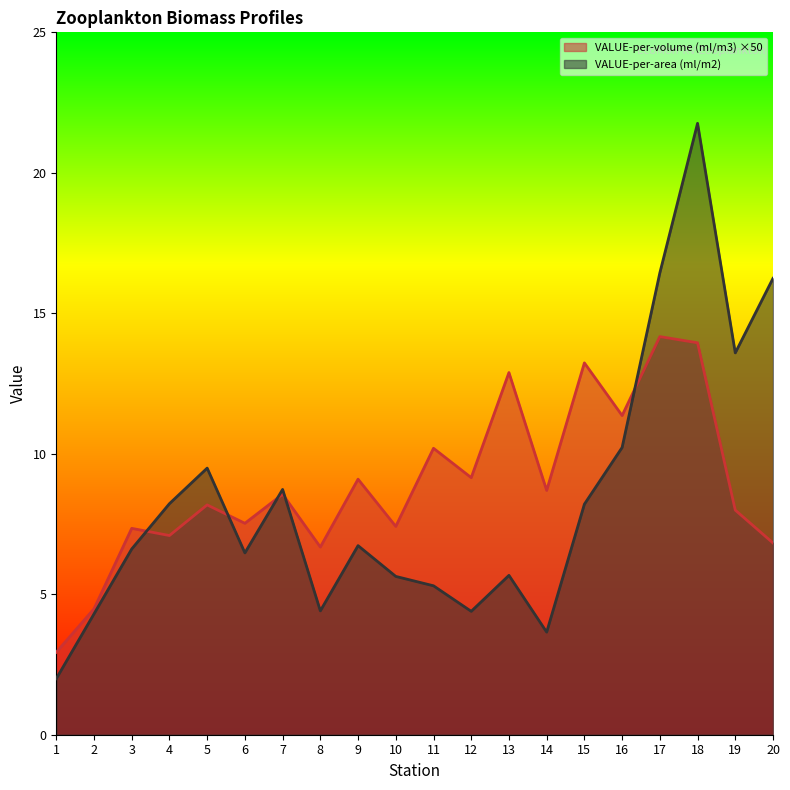

The value of VALUE-per-area (ml/m2) at 17 is 22.1. True or false?

False